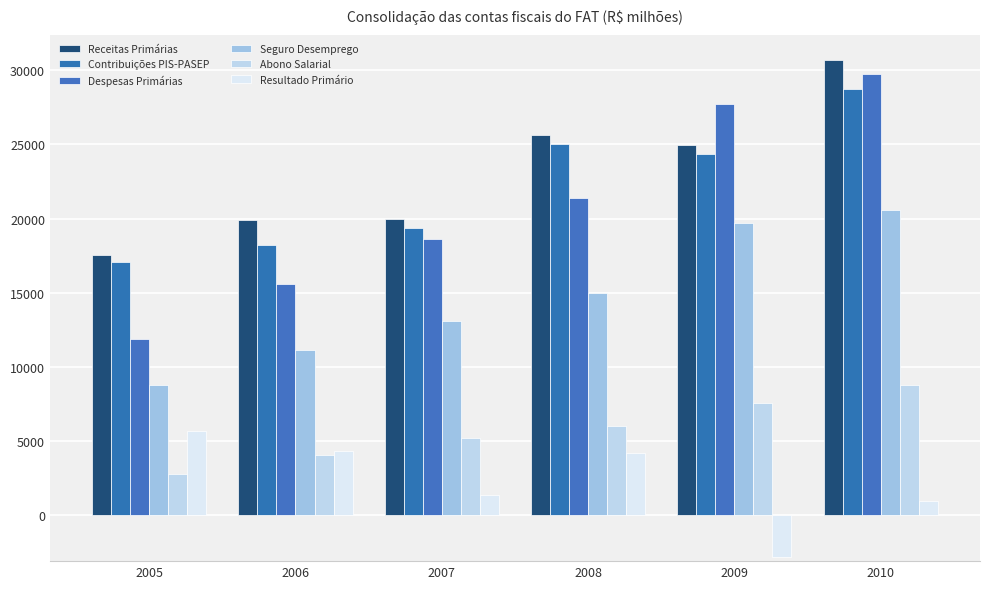

What is the highest value of the Resultado Primário series?

5657.8